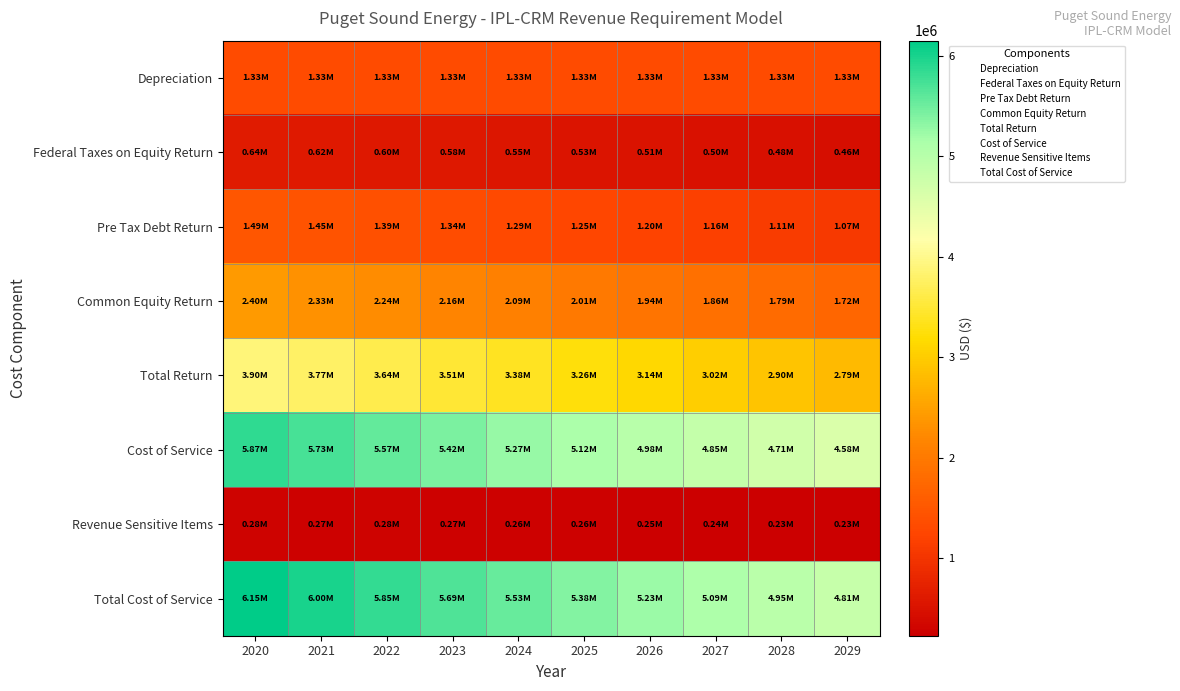

What is the total value across all series at 2029?

16987771.3